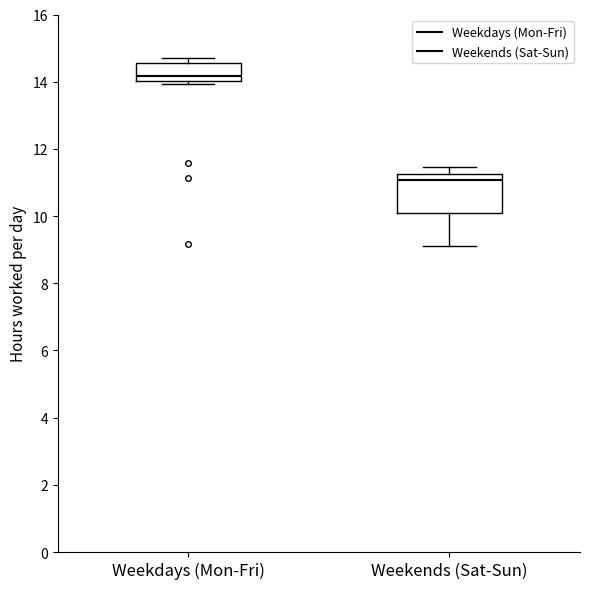

Reading left to right, read every box against the y-axis: the position of its median line, the range the box covers, and the ends of its whiskers. The values are not printed on the chart, so give them approximately, as read against the axis.

Weekdays (Mon-Fri): median 14.2, box 14.0 to 14.6, whiskers 14.0 (just below the box's lower edge) to 14.8
Weekends (Sat-Sun): median 11.0, box 10.0 to 11.2, whiskers 9.2 to 11.4